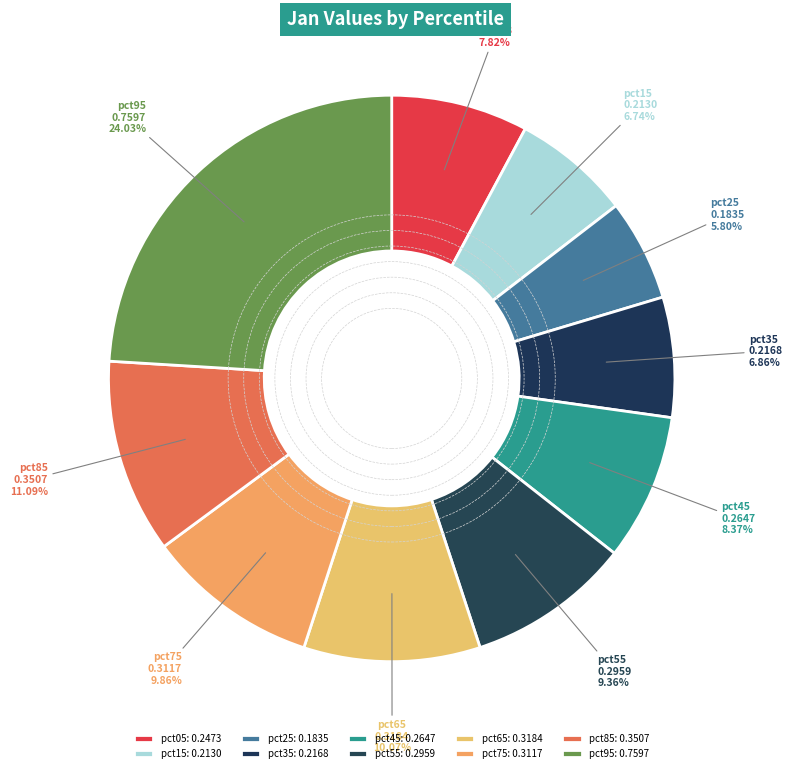

To the nearest percent, what is the difference between the largest and smallest slice percentages?

18%